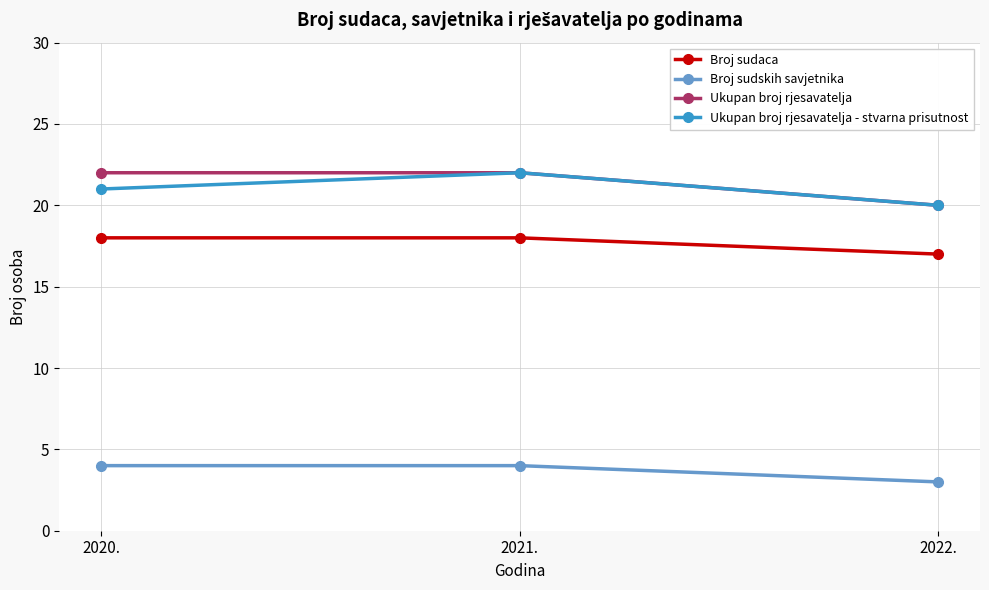

The value of Ukupan broj rjesavatelja - stvarna prisutnost at 2022. is 8. True or false?

False